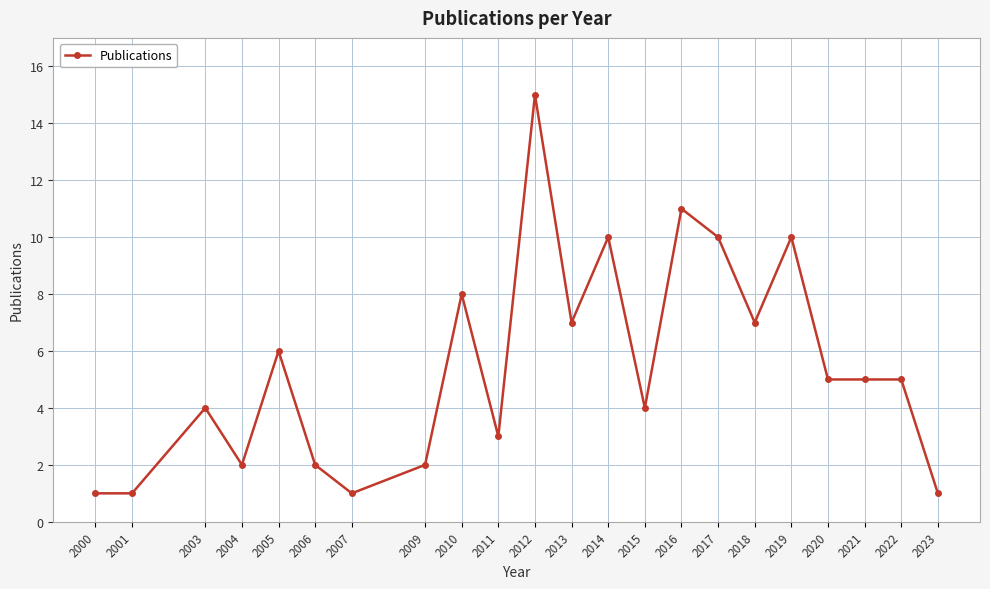

True or false: the data shows 4 at 2015.

True